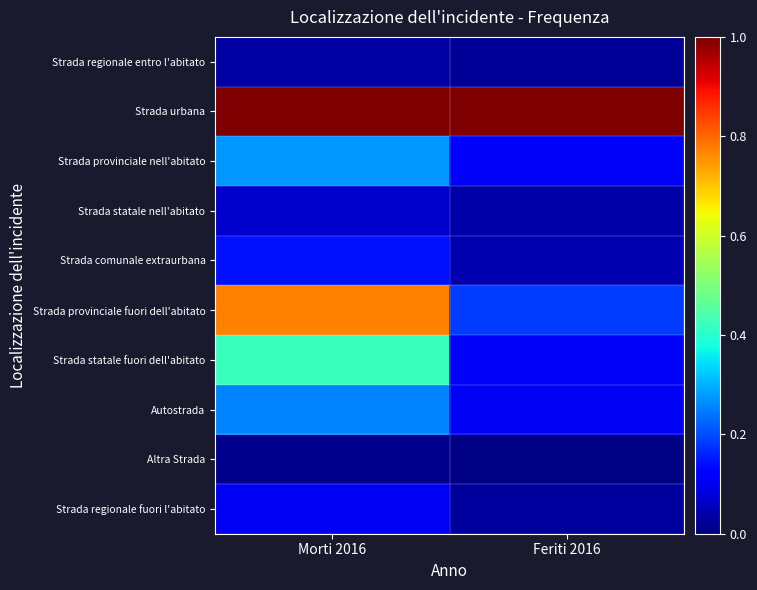

Which series has the largest range (max minus min)?

Strada provinciale fuori dell'abitato